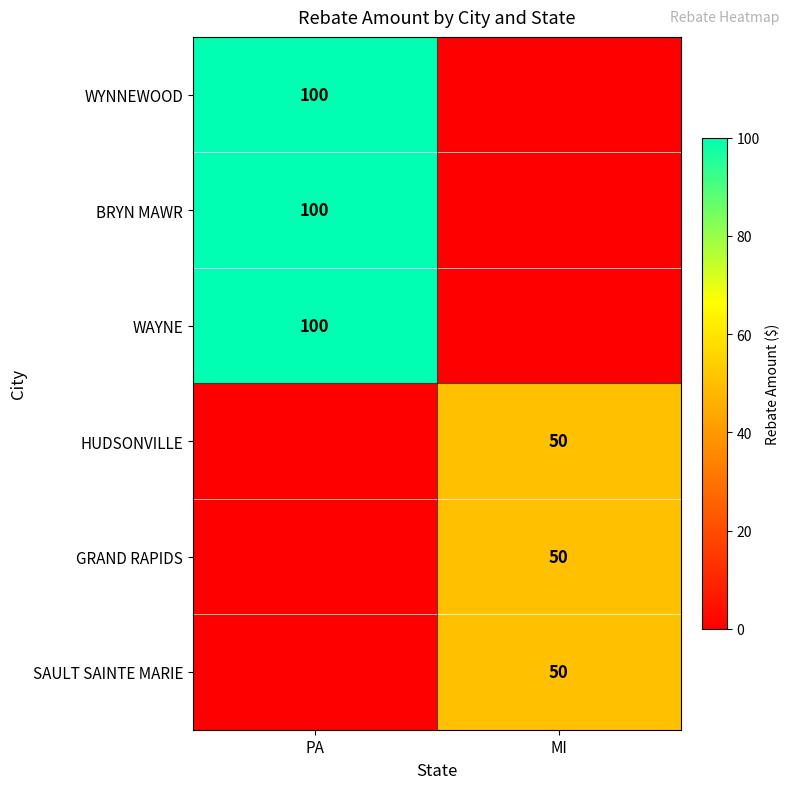

Which label corresponds to the largest value in the chart?

PA